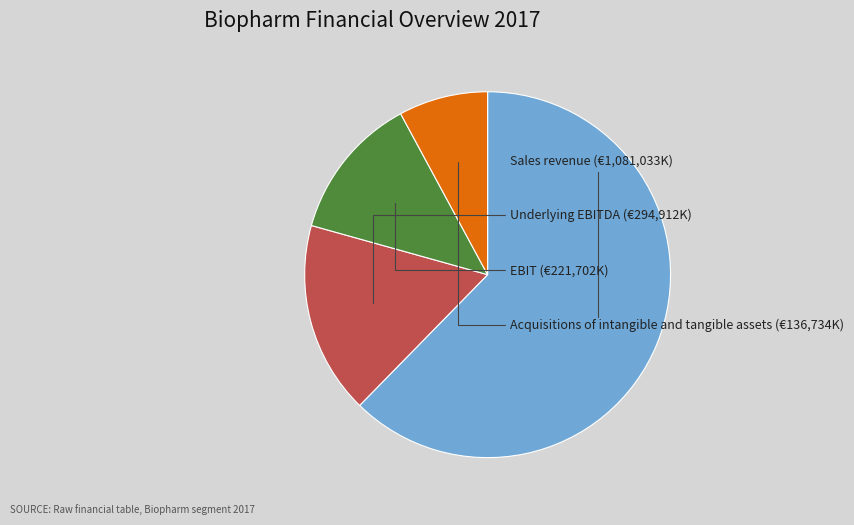

Count the number of slices in the pie.

4